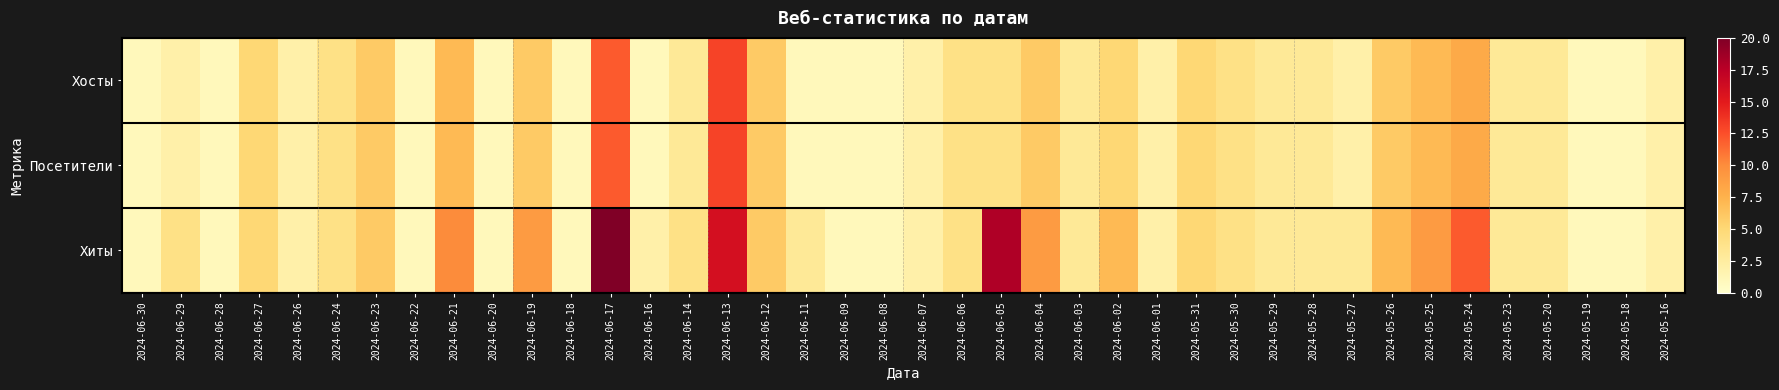

Reading left to right, list all the values displayed in this chart.

Хосты: 2024-06-30=1	2024-06-29=2	2024-06-28=1	2024-06-27=5	2024-06-26=2	2024-06-24=4	2024-06-23=6	2024-06-22=1	2024-06-21=7	2024-06-20=1	2024-06-19=6	2024-06-18=1	2024-06-17=12	2024-06-16=1	2024-06-14=3	2024-06-13=13	2024-06-12=6	2024-06-11=1	2024-06-09=1	2024-06-08=1	2024-06-07=2	2024-06-06=4	2024-06-05=4	2024-06-04=6	2024-06-03=3	2024-06-02=5	2024-06-01=2	2024-05-31=5	2024-05-30=4	2024-05-29=3	2024-05-28=3	2024-05-27=2	2024-05-26=6	2024-05-25=7	2024-05-24=8	2024-05-23=3	2024-05-20=3	2024-05-19=1	2024-05-18=1	2024-05-16=2
Посетители: 2024-06-30=1	2024-06-29=2	2024-06-28=1	2024-06-27=5	2024-06-26=2	2024-06-24=4	2024-06-23=6	2024-06-22=1	2024-06-21=7	2024-06-20=1	2024-06-19=6	2024-06-18=1	2024-06-17=12	2024-06-16=1	2024-06-14=3	2024-06-13=13	2024-06-12=6	2024-06-11=1	2024-06-09=1	2024-06-08=1	2024-06-07=2	2024-06-06=4	2024-06-05=4	2024-06-04=6	2024-06-03=3	2024-06-02=5	2024-06-01=2	2024-05-31=5	2024-05-30=4	2024-05-29=3	2024-05-28=3	2024-05-27=2	2024-05-26=6	2024-05-25=7	2024-05-24=8	2024-05-23=3	2024-05-20=3	2024-05-19=1	2024-05-18=1	2024-05-16=2
Хиты: 2024-06-30=1	2024-06-29=4	2024-06-28=1	2024-06-27=5	2024-06-26=2	2024-06-24=4	2024-06-23=6	2024-06-22=1	2024-06-21=10	2024-06-20=1	2024-06-19=9	2024-06-18=1	2024-06-17=20	2024-06-16=2	2024-06-14=4	2024-06-13=16	2024-06-12=6	2024-06-11=3	2024-06-09=1	2024-06-08=1	2024-06-07=2	2024-06-06=4	2024-06-05=18	2024-06-04=9	2024-06-03=3	2024-06-02=7	2024-06-01=2	2024-05-31=5	2024-05-30=4	2024-05-29=3	2024-05-28=3	2024-05-27=3	2024-05-26=7	2024-05-25=9	2024-05-24=12	2024-05-23=3	2024-05-20=3	2024-05-19=1	2024-05-18=1	2024-05-16=2